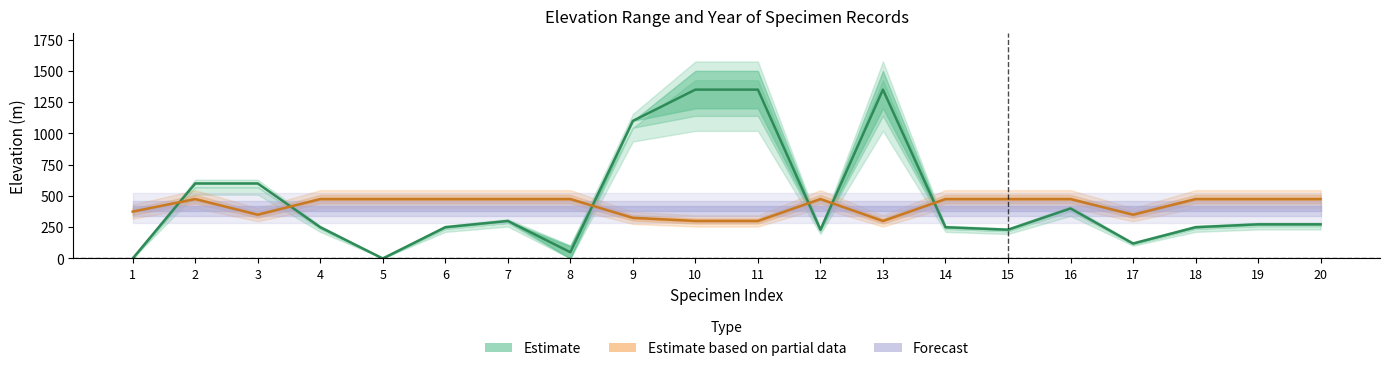

What is the sum of all year values?

8475